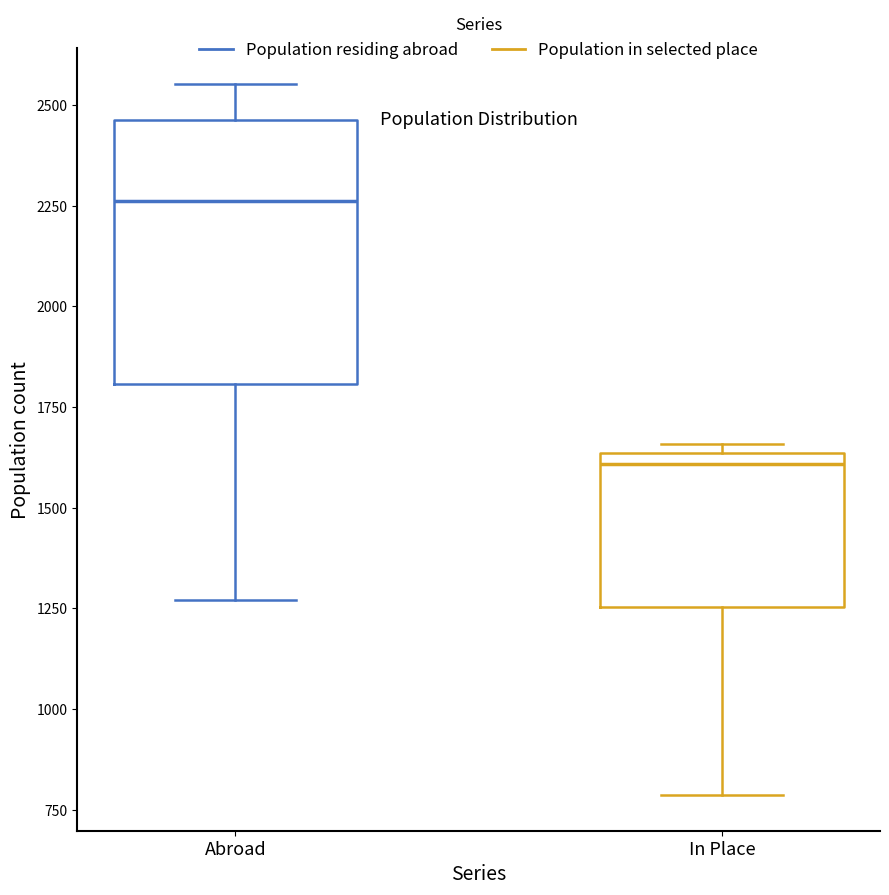

Reading left to right, read every box against the y-axis: the position of its median line, the range the box covers, and the ends of its whiskers. The values are not printed on the chart, so give them approximately, as read against the axis.

Abroad: median 2250, box 1800 to 2450, whiskers 1250 to 2550
In Place: median 1600, box 1250 to 1650, whiskers 800 to 1650 (just above the box's upper edge)